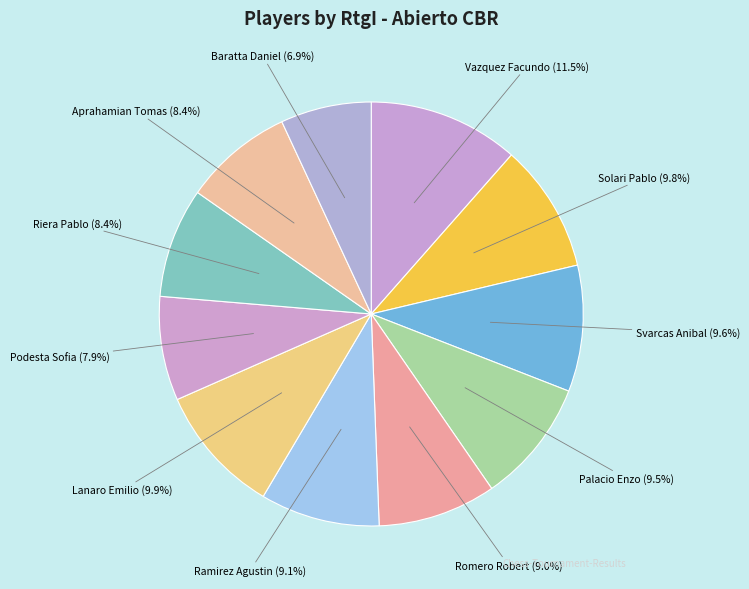

Do Palacio Enzo and Romero Robert together represent more than half of the pie?

No